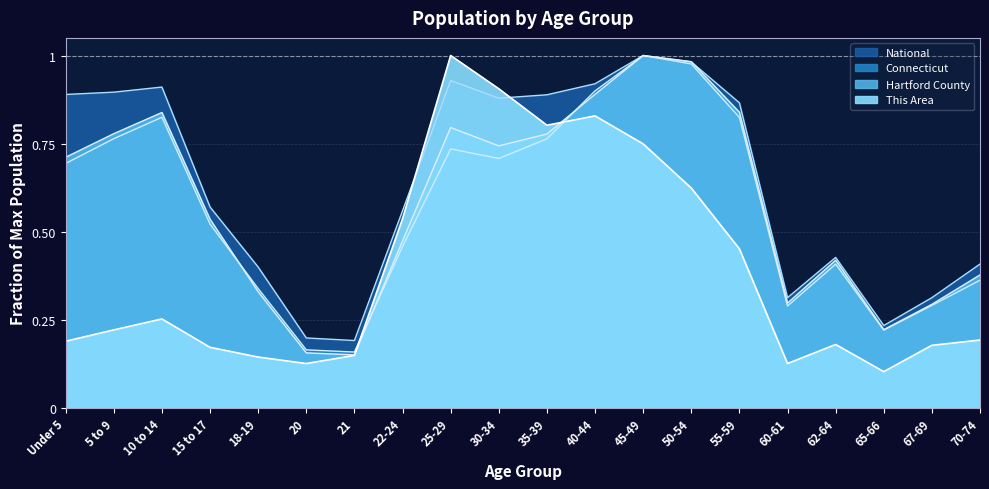

What position from the right is 62-64?

4